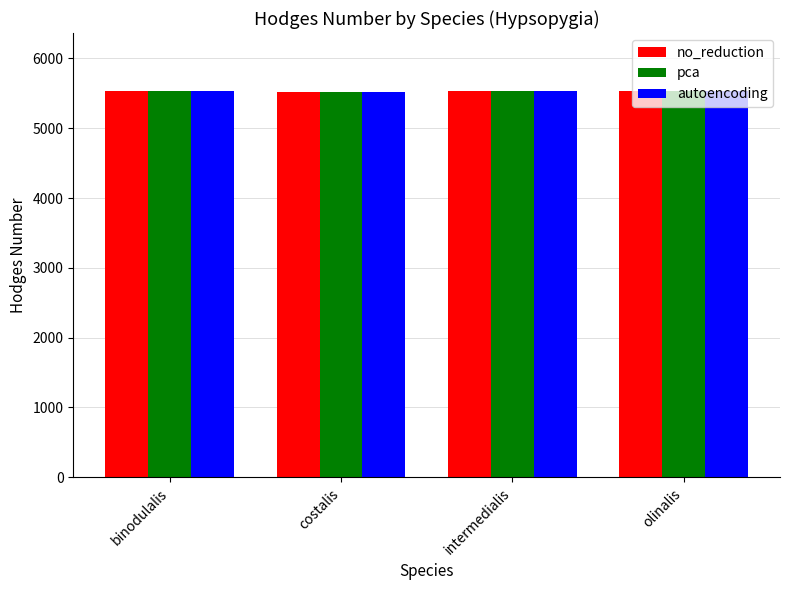

What is the total value across all series at costalis?

16572